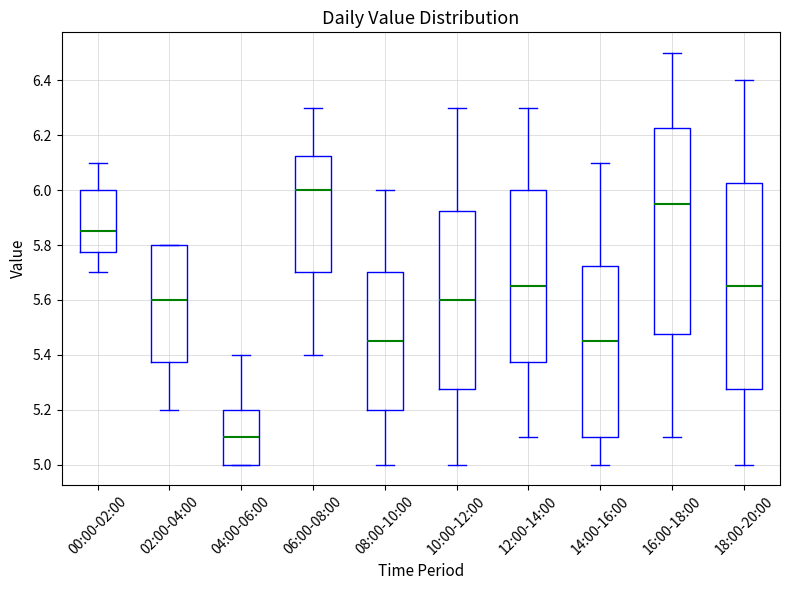

Where does the lower whisker of the box for 02:00-04:00 end on the y-axis? The values are not printed on the chart, so give them approximately, as read against the axis.

5.20